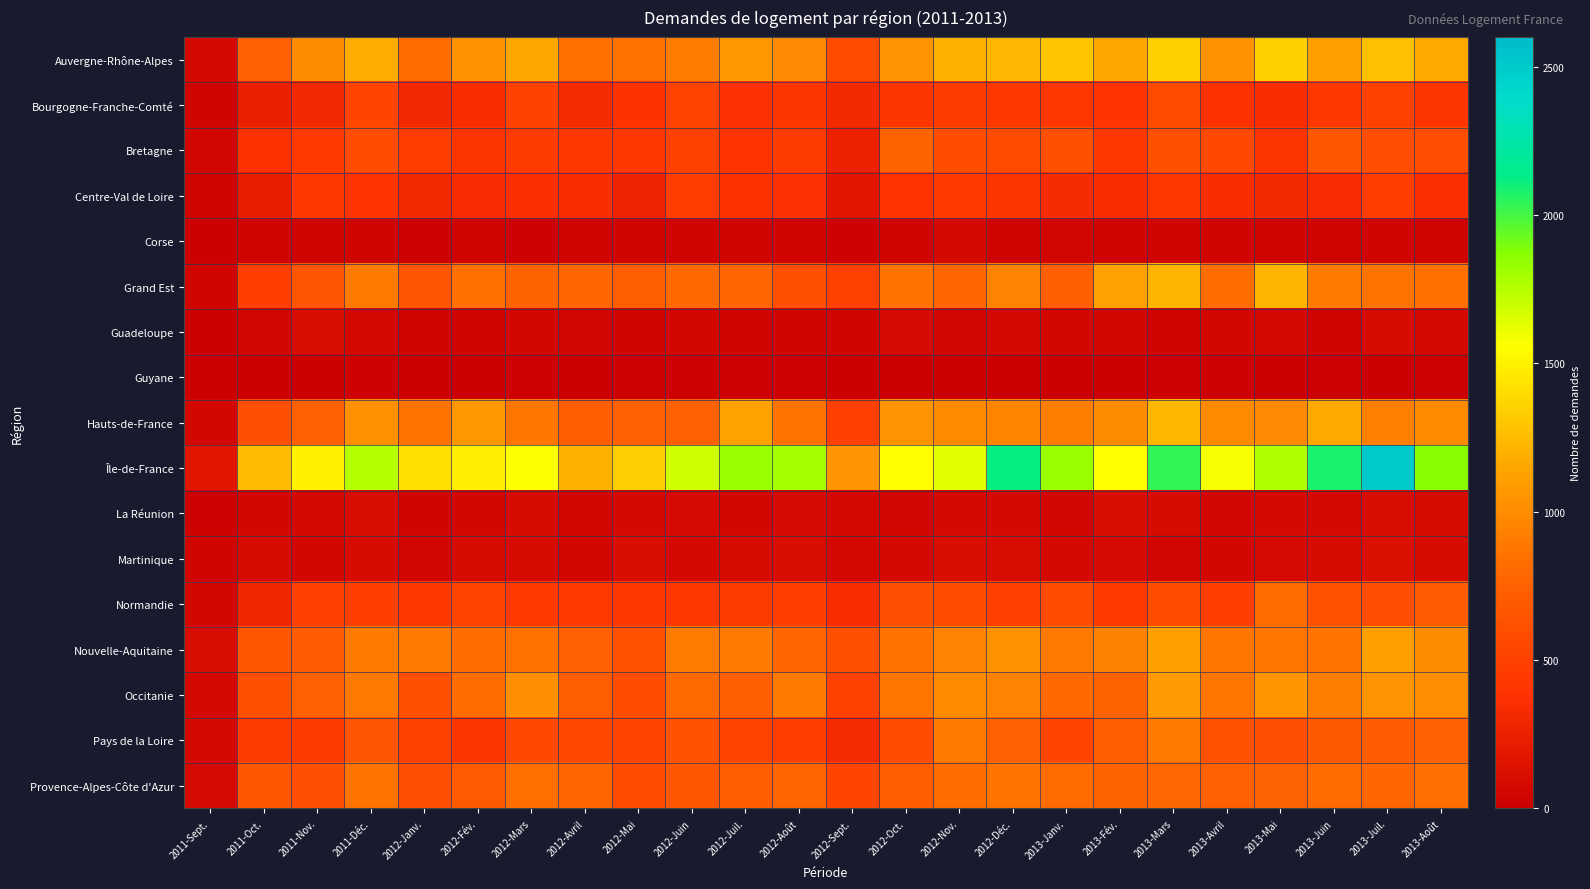

Reading left to right, what are all the values shown in this chart?

Auvergne-Rhône-Alpes: 2011-Sept.=75	2011-Oct.=746	2011-Nov.=1000	2011-Déc.=1181	2012-Janv.=825	2012-Fév.=1038	2012-Mars=1155	2012-Avril=842	2012-Mai=846	2012-Juin=911	2012-Juil.=1066	2012-Août=984	2012-Sept.=577	2012-Oct.=1043	2012-Nov.=1207	2012-Déc.=1227	2013-Janv.=1300	2013-Fév.=1146	2013-Mars=1342	2013-Avril=1033	2013-Mai=1342	2013-Juin=1104	2013-Juil.=1270	2013-Août=1164
Bourgogne-Franche-Comté: 2011-Sept.=38	2011-Oct.=251	2011-Nov.=301	2011-Déc.=535	2012-Janv.=301	2012-Fév.=349	2012-Mars=510	2012-Avril=331	2012-Mai=389	2012-Juin=520	2012-Juil.=372	2012-Août=415	2012-Sept.=318	2012-Oct.=409	2012-Nov.=457	2012-Déc.=436	2013-Janv.=420	2013-Fév.=405	2013-Mars=582	2013-Avril=381	2013-Mai=352	2013-Juin=426	2013-Juil.=501	2013-Août=412
Bretagne: 2011-Sept.=55	2011-Oct.=377	2011-Nov.=439	2011-Déc.=588	2012-Janv.=468	2012-Fév.=414	2012-Mars=460	2012-Avril=422	2012-Mai=426	2012-Juin=500	2012-Juil.=400	2012-Août=454	2012-Sept.=254	2012-Oct.=766	2012-Nov.=593	2012-Déc.=575	2013-Janv.=615	2013-Fév.=429	2013-Mars=615	2013-Avril=564	2013-Mai=415	2013-Juin=672	2013-Juil.=603	2013-Août=603
Centre-Val de Loire: 2011-Sept.=32	2011-Oct.=231	2011-Nov.=422	2011-Déc.=402	2012-Janv.=324	2012-Fév.=341	2012-Mars=358	2012-Avril=352	2012-Mai=272	2012-Juin=471	2012-Juil.=381	2012-Août=374	2012-Sept.=176	2012-Oct.=392	2012-Nov.=446	2012-Déc.=407	2013-Janv.=334	2013-Fév.=347	2013-Mars=423	2013-Avril=347	2013-Mai=320	2013-Juin=343	2013-Juil.=472	2013-Août=367
Corse: 2011-Sept.=0	2011-Oct.=40	2011-Nov.=35	2011-Déc.=44	2012-Janv.=17	2012-Fév.=38	2012-Mars=25	2012-Avril=40	2012-Mai=48	2012-Juin=26	2012-Juil.=43	2012-Août=35	2012-Sept.=23	2012-Oct.=38	2012-Nov.=77	2012-Déc.=34	2013-Janv.=51	2013-Fév.=40	2013-Mars=48	2013-Avril=36	2013-Mai=32	2013-Juin=32	2013-Juil.=35	2013-Août=26
Grand Est: 2011-Sept.=48	2011-Oct.=485	2011-Nov.=646	2011-Déc.=906	2012-Janv.=650	2012-Fév.=840	2012-Mars=757	2012-Avril=787	2012-Mai=725	2012-Juin=800	2012-Juil.=770	2012-Août=615	2012-Sept.=506	2012-Oct.=853	2012-Nov.=778	2012-Déc.=945	2013-Janv.=735	2013-Fév.=1119	2013-Mars=1215	2013-Avril=823	2013-Mai=1217	2013-Juin=901	2013-Juil.=857	2013-Août=839
Guadeloupe: 2011-Sept.=10	2011-Oct.=55	2011-Nov.=110	2011-Déc.=67	2012-Janv.=39	2012-Fév.=42	2012-Mars=62	2012-Avril=52	2012-Mai=37	2012-Juin=57	2012-Juil.=43	2012-Août=50	2012-Sept.=45	2012-Oct.=84	2012-Nov.=52	2012-Déc.=75	2013-Janv.=61	2013-Fév.=59	2013-Mars=40	2013-Avril=56	2013-Mai=67	2013-Juin=37	2013-Juil.=90	2013-Août=74
Guyane: 2011-Sept.=5	2011-Oct.=7	2011-Nov.=10	2011-Déc.=21	2012-Janv.=5	2012-Fév.=6	2012-Mars=17	2012-Avril=9	2012-Mai=16	2012-Juin=15	2012-Juil.=14	2012-Août=12	2012-Sept.=8	2012-Oct.=10	2012-Nov.=0	2012-Déc.=9	2013-Janv.=0	2013-Fév.=8	2013-Mars=20	2013-Avril=18	2013-Mai=9	2013-Juin=18	2013-Juil.=10	2013-Août=19
Hauts-de-France: 2011-Sept.=60	2011-Oct.=614	2011-Nov.=747	2011-Déc.=1021	2012-Janv.=858	2012-Fév.=1070	2012-Mars=881	2012-Avril=714	2012-Mai=738	2012-Juin=741	2012-Juil.=1129	2012-Août=864	2012-Sept.=494	2012-Oct.=1050	2012-Nov.=991	2012-Déc.=960	2013-Janv.=915	2013-Fév.=1001	2013-Mars=1235	2013-Avril=986	2013-Mai=981	2013-Juin=1163	2013-Juil.=931	2013-Août=993
Île-de-France: 2011-Sept.=172	2011-Oct.=1250	2011-Nov.=1497	2011-Déc.=1757	2012-Janv.=1409	2012-Fév.=1485	2012-Mars=1560	2012-Avril=1207	2012-Mai=1336	2012-Juin=1686	2012-Juil.=1824	2012-Août=1797	2012-Sept.=1053	2012-Oct.=1549	2012-Nov.=1633	2012-Déc.=2118	2013-Janv.=1818	2013-Fév.=1557	2013-Mars=2033	2013-Avril=1581	2013-Mai=1763	2013-Juin=2078	2013-Juil.=2508	2013-Août=1869
La Réunion: 2011-Sept.=20	2011-Oct.=63	2011-Nov.=81	2011-Déc.=100	2012-Janv.=47	2012-Fév.=66	2012-Mars=89	2012-Avril=59	2012-Mai=74	2012-Juin=83	2012-Juil.=61	2012-Août=85	2012-Sept.=67	2012-Oct.=55	2012-Nov.=72	2012-Déc.=74	2013-Janv.=51	2013-Fév.=107	2013-Mars=92	2013-Avril=52	2013-Mai=78	2013-Juin=78	2013-Juil.=99	2013-Août=88
Martinique: 2011-Sept.=41	2011-Oct.=88	2011-Nov.=59	2011-Déc.=88	2012-Janv.=52	2012-Fév.=96	2012-Mars=93	2012-Avril=62	2012-Mai=103	2012-Juin=73	2012-Juil.=95	2012-Août=113	2012-Sept.=67	2012-Oct.=79	2012-Nov.=104	2012-Déc.=97	2013-Janv.=72	2013-Fév.=84	2013-Mars=54	2013-Avril=58	2013-Mai=83	2013-Juin=93	2013-Juil.=130	2013-Août=90
Normandie: 2011-Sept.=59	2011-Oct.=288	2011-Nov.=493	2011-Déc.=488	2012-Janv.=432	2012-Fév.=514	2012-Mars=444	2012-Avril=441	2012-Mai=433	2012-Juin=429	2012-Juil.=463	2012-Août=483	2012-Sept.=351	2012-Oct.=613	2012-Nov.=598	2012-Déc.=496	2013-Janv.=575	2013-Fév.=442	2013-Mars=594	2013-Avril=482	2013-Mai=822	2013-Juin=631	2013-Juil.=604	2013-Août=697
Nouvelle-Aquitaine: 2011-Sept.=101	2011-Oct.=670	2011-Nov.=701	2011-Déc.=899	2012-Janv.=886	2012-Fév.=821	2012-Mars=849	2012-Avril=747	2012-Mai=629	2012-Juin=911	2012-Juil.=898	2012-Août=772	2012-Sept.=619	2012-Oct.=852	2012-Nov.=946	2012-Déc.=1035	2013-Janv.=886	2013-Fév.=937	2013-Mars=1109	2013-Avril=869	2013-Mai=872	2013-Juin=854	2013-Juil.=1110	2013-Août=1003
Occitanie: 2011-Sept.=67	2011-Oct.=619	2011-Nov.=751	2011-Déc.=884	2012-Janv.=619	2012-Fév.=821	2012-Mars=1016	2012-Avril=723	2012-Mai=599	2012-Juin=805	2012-Juil.=728	2012-Août=904	2012-Sept.=510	2012-Oct.=871	2012-Nov.=988	2012-Déc.=940	2013-Janv.=802	2013-Fév.=765	2013-Mars=1077	2013-Avril=871	2013-Mai=1059	2013-Juin=916	2013-Juil.=1050	2013-Août=1006
Pays de la Loire: 2011-Sept.=77	2011-Oct.=454	2011-Nov.=447	2011-Déc.=660	2012-Janv.=499	2012-Fév.=415	2012-Mars=556	2012-Avril=568	2012-Mai=533	2012-Juin=644	2012-Juil.=518	2012-Août=473	2012-Sept.=328	2012-Oct.=586	2012-Nov.=906	2012-Déc.=748	2013-Janv.=532	2013-Fév.=721	2013-Mars=904	2013-Avril=624	2013-Mai=609	2013-Juin=683	2013-Juil.=698	2013-Août=741
Provence-Alpes-Côte d'Azur: 2011-Sept.=86	2011-Oct.=671	2011-Nov.=613	2011-Déc.=861	2012-Janv.=606	2012-Fév.=693	2012-Mars=837	2012-Avril=785	2012-Mai=586	2012-Juin=668	2012-Juil.=718	2012-Août=778	2012-Sept.=534	2012-Oct.=718	2012-Nov.=822	2012-Déc.=860	2013-Janv.=809	2013-Fév.=760	2013-Mars=792	2013-Avril=740	2013-Mai=756	2013-Juin=811	2013-Juil.=772	2013-Août=831